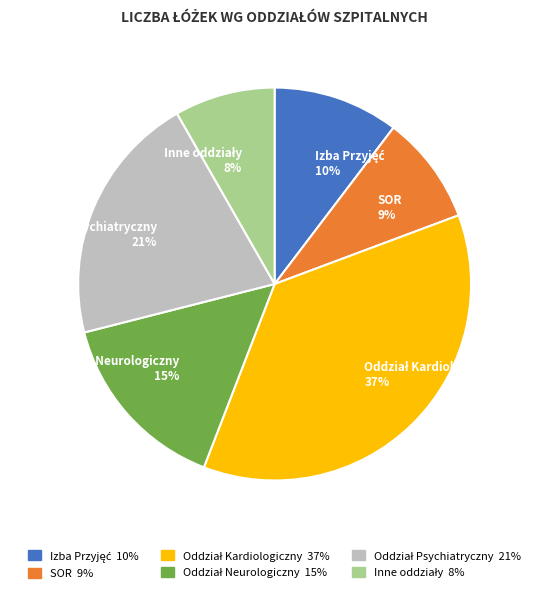

Does SOR 9% represent more than half of the total?

No